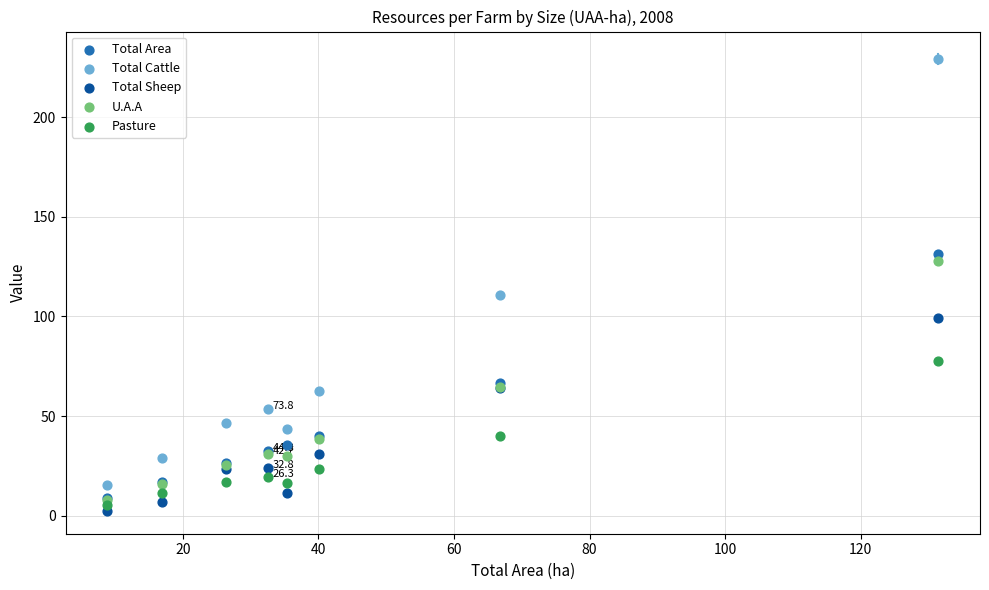

Across all series, what Y value is closest to 115?

111.0